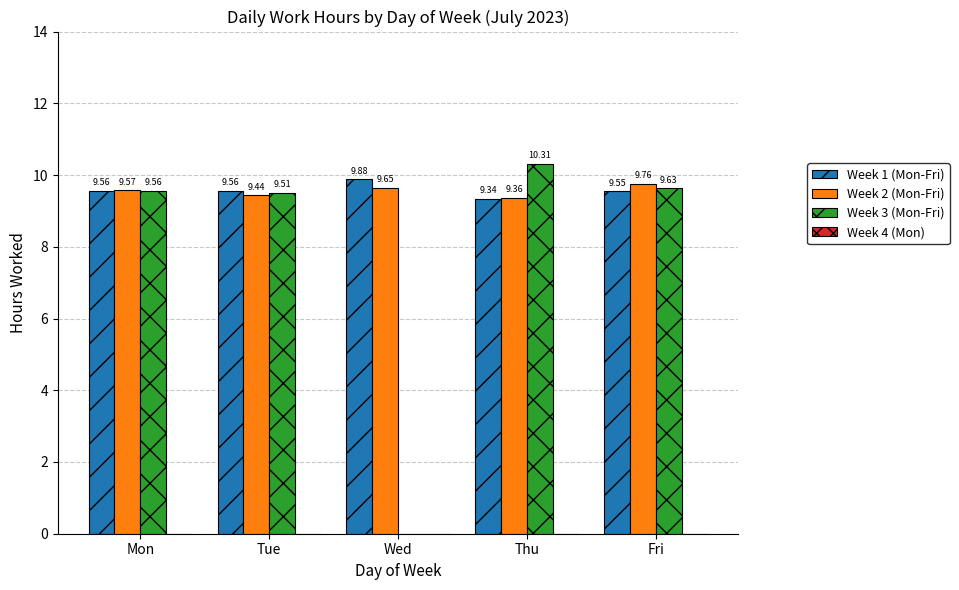

What is the spread (max minus min) of values at Wed?

9.9